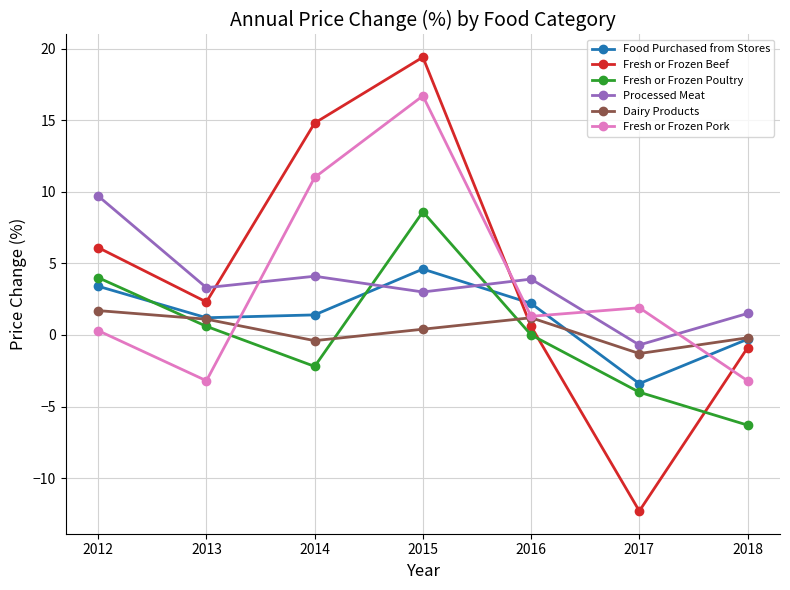

What is the minimum value shown in the chart?

-12.3